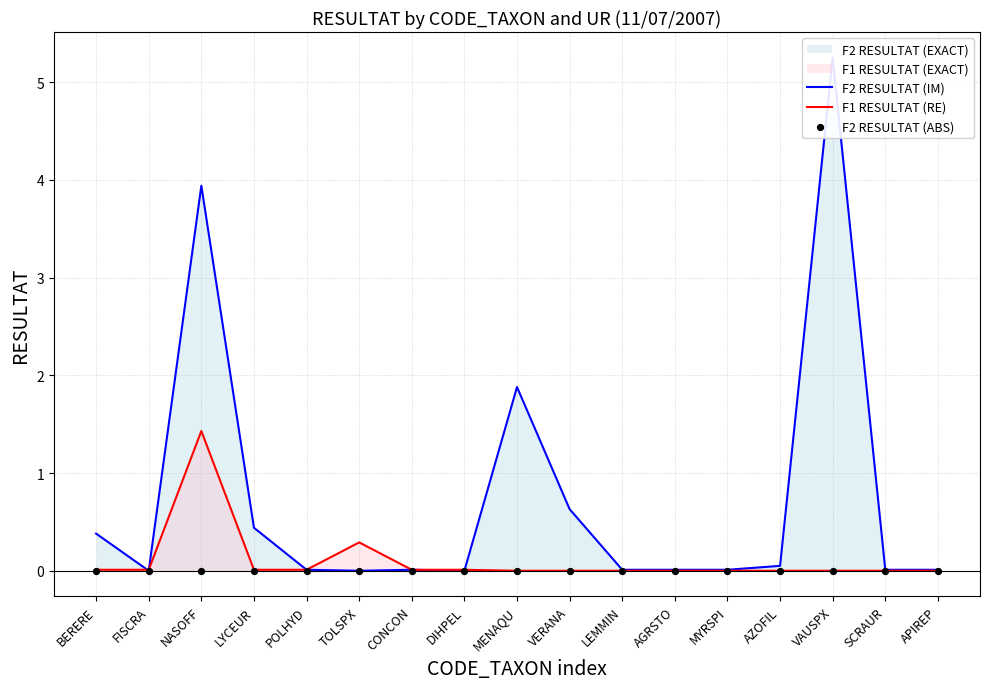

Which series reaches the minimum Y coordinate?

F2 RESULTAT (IM)